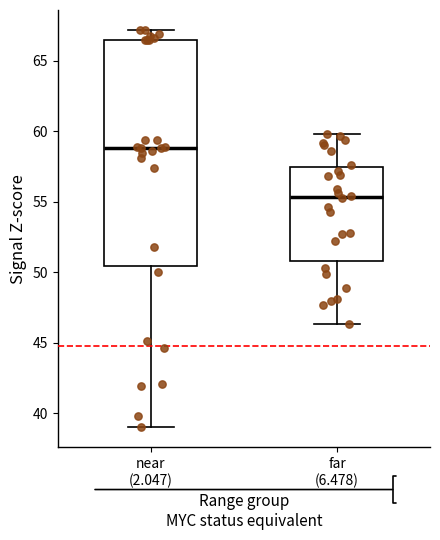

Which box is the tallest, from its lower edge to its upper edge?

near (2.047)